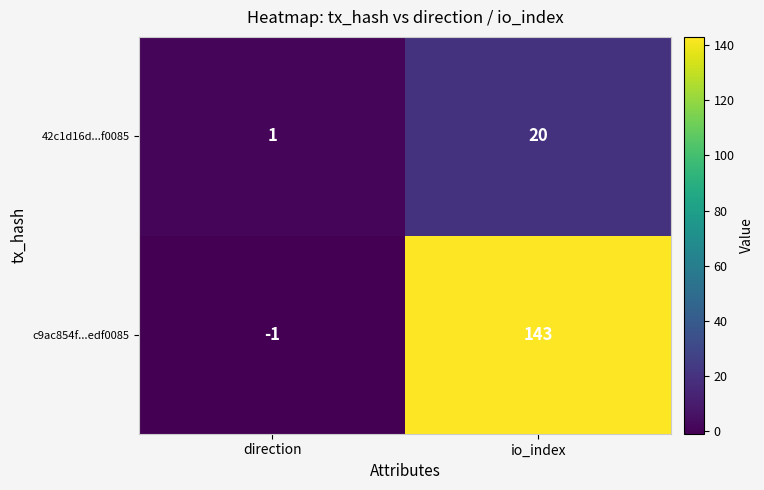

Reading left to right, extract all data points from this chart.

42c1d16d...f0085: 1	20
c9ac854f...edf0085: -1	143